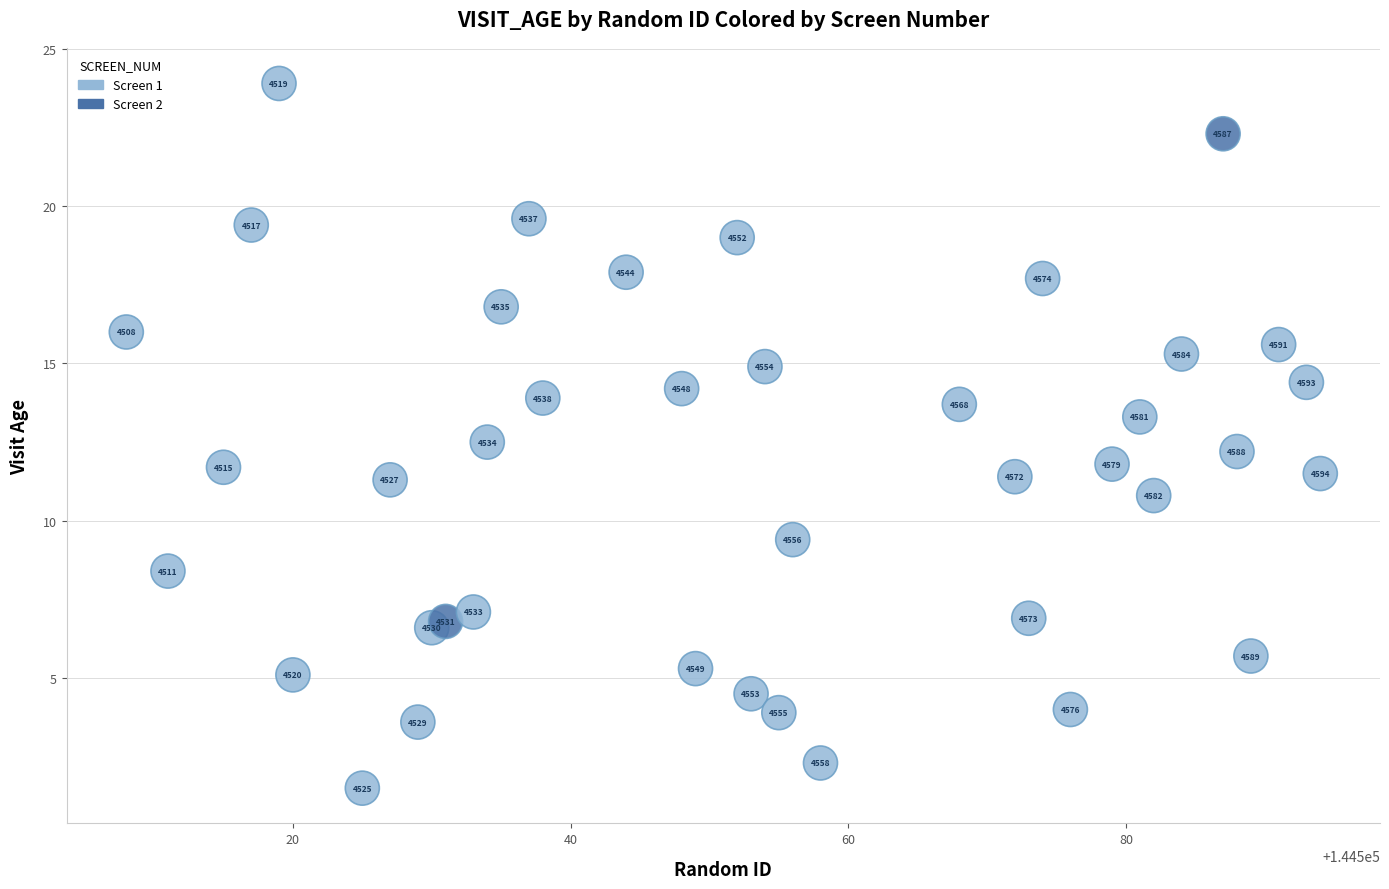

What Y value in the scatter plot is closest to 12?

11.8